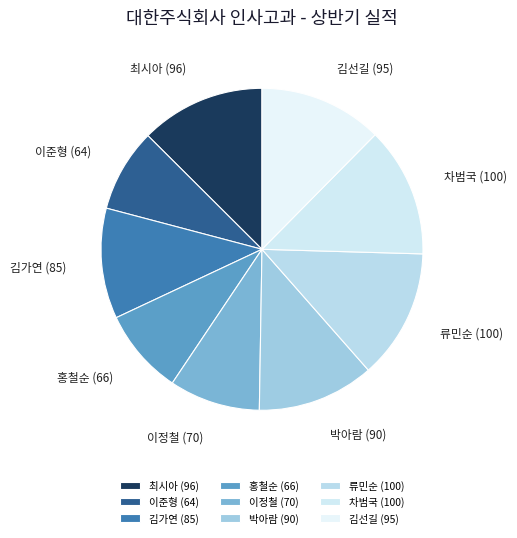

Approximately how many times larger is the value at 이정철 compared to 박아람?

0.8